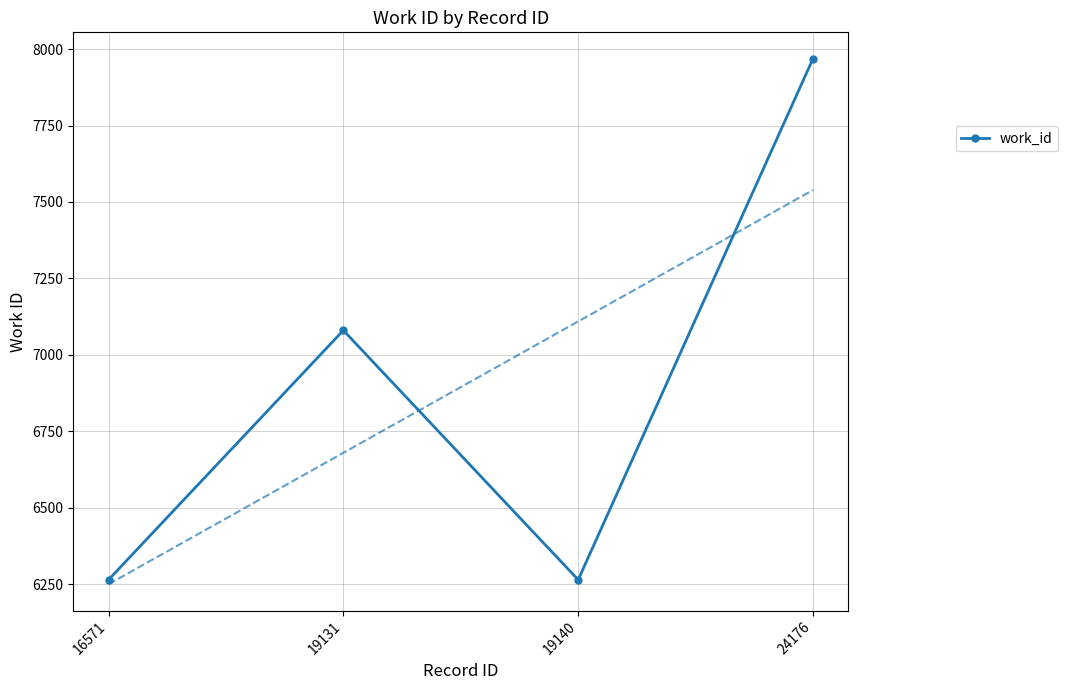

What is the value of the 3rd point from the left?

6264